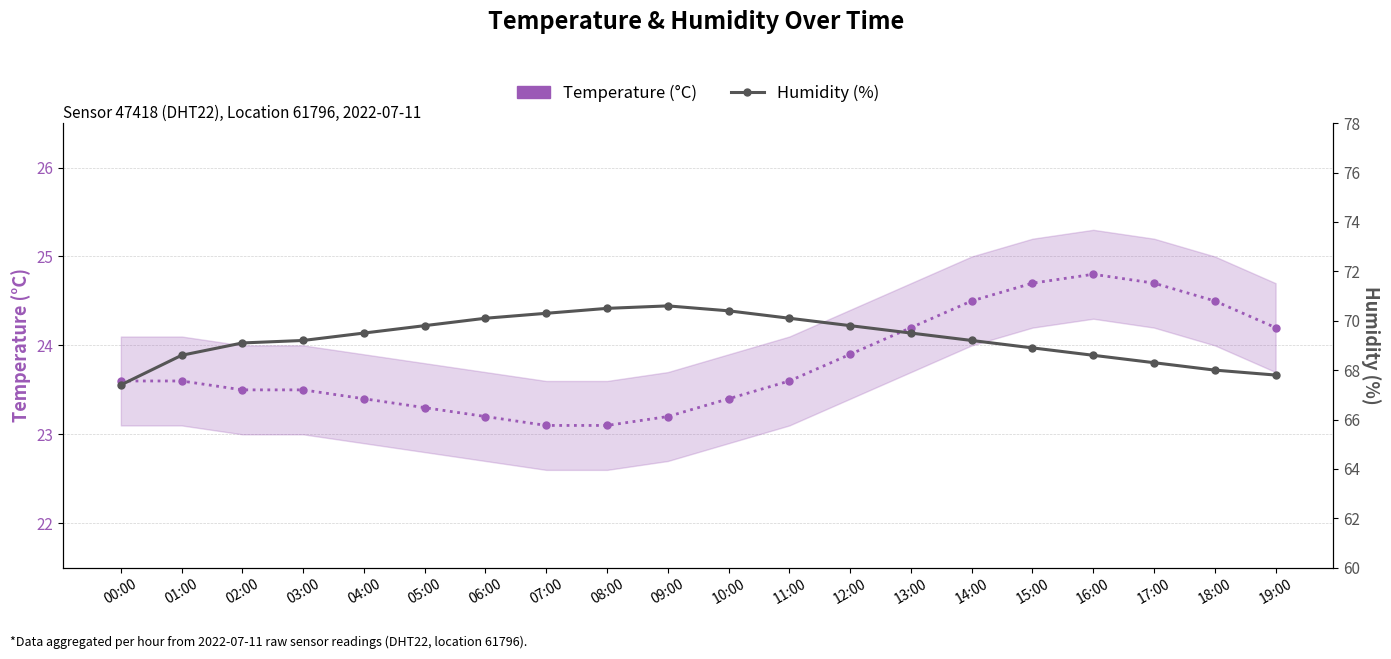

Which series has the largest range (max minus min)?

Humidity (%)